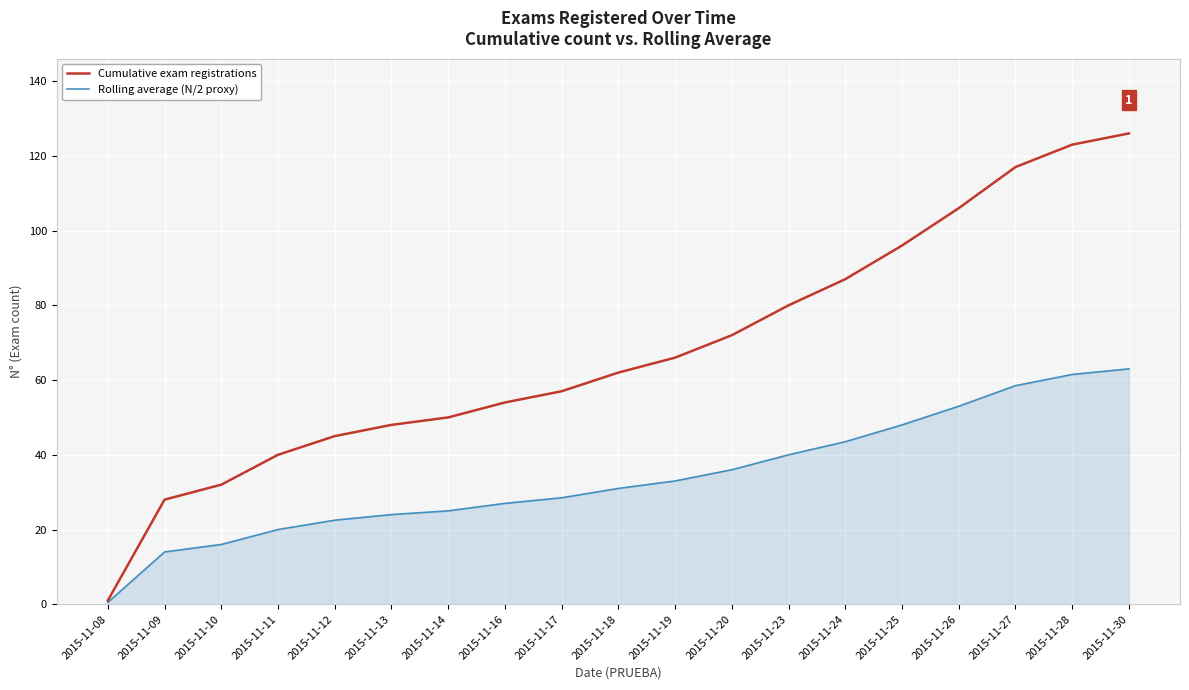

What is the total value across all series at 2015-11-17?

85.5